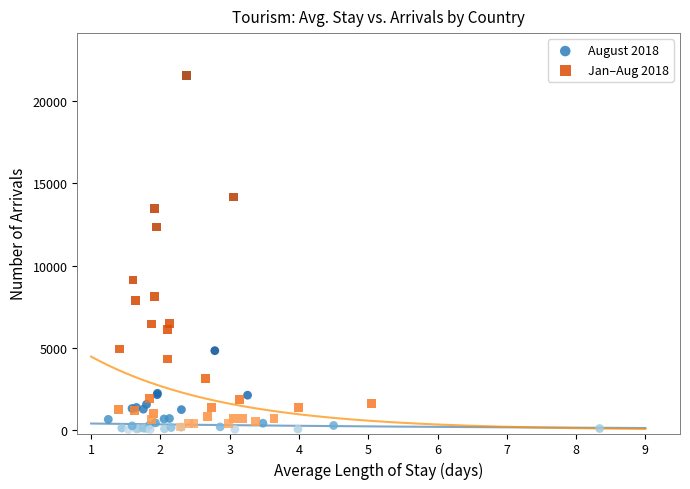

Which series has the largest Y range (max minus min)?

Jan–Aug 2018